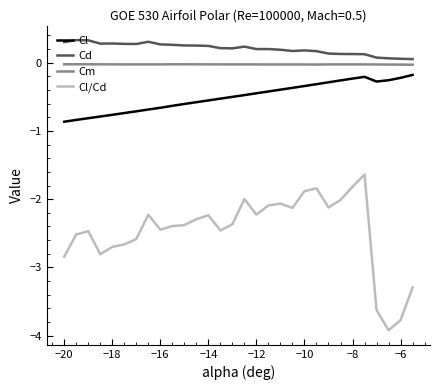

Which series has the largest total across all categories?

Cd